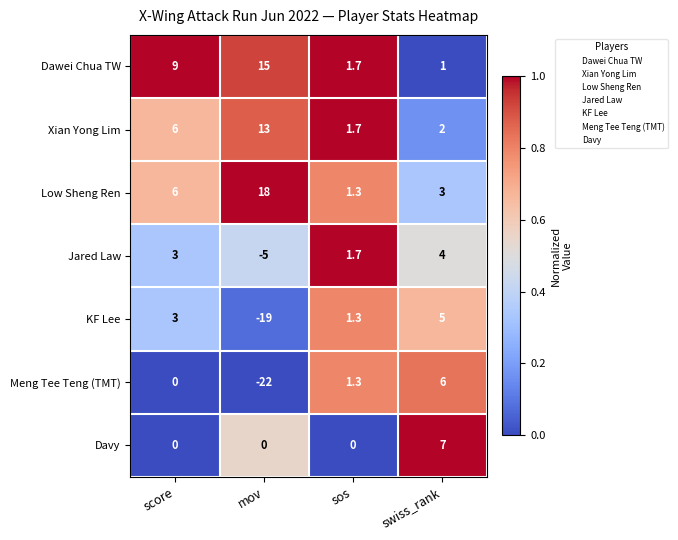

Which series has the largest range (max minus min)?

Meng Tee Teng (TMT)